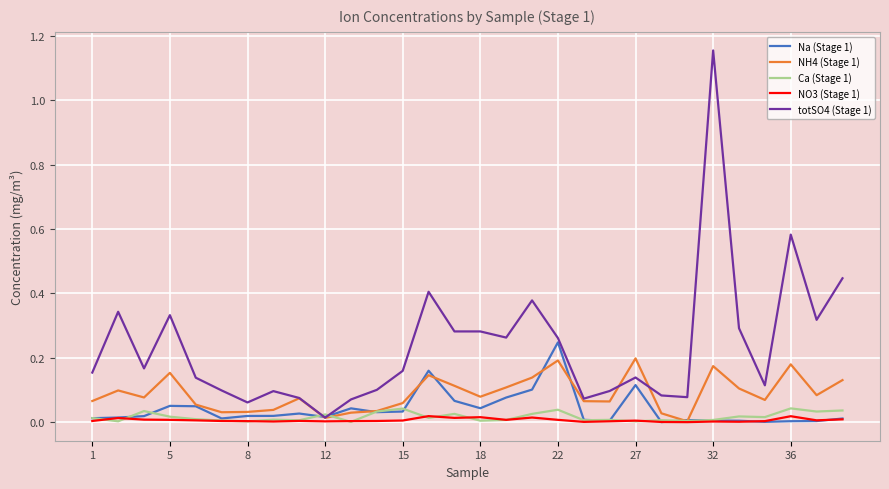

How many categories are shown in the chart?

30